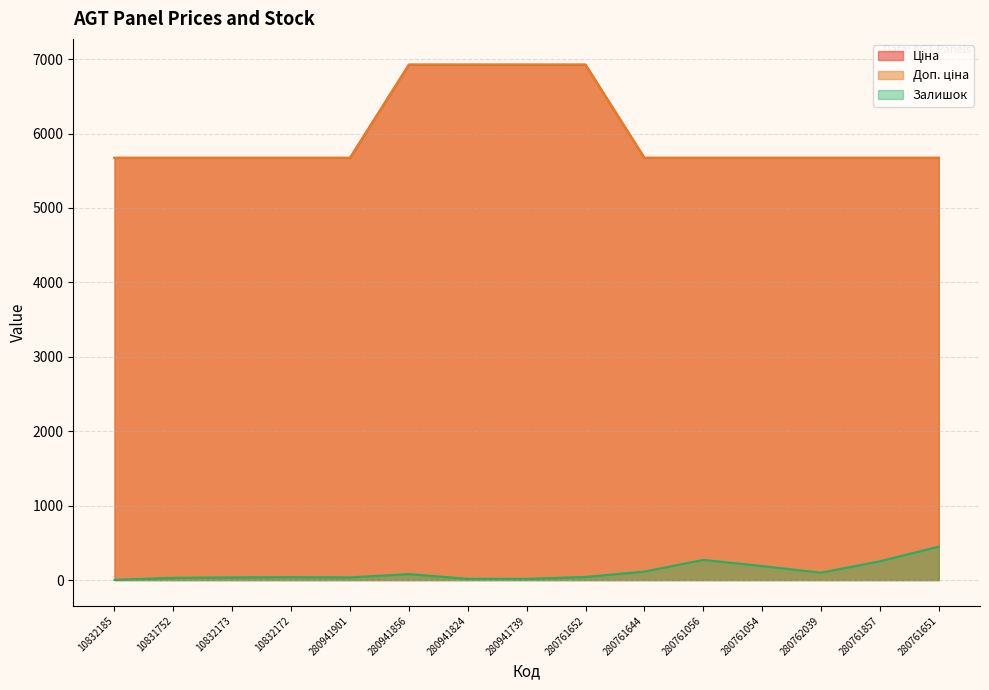

Which series has the largest total across all categories?

Ціна